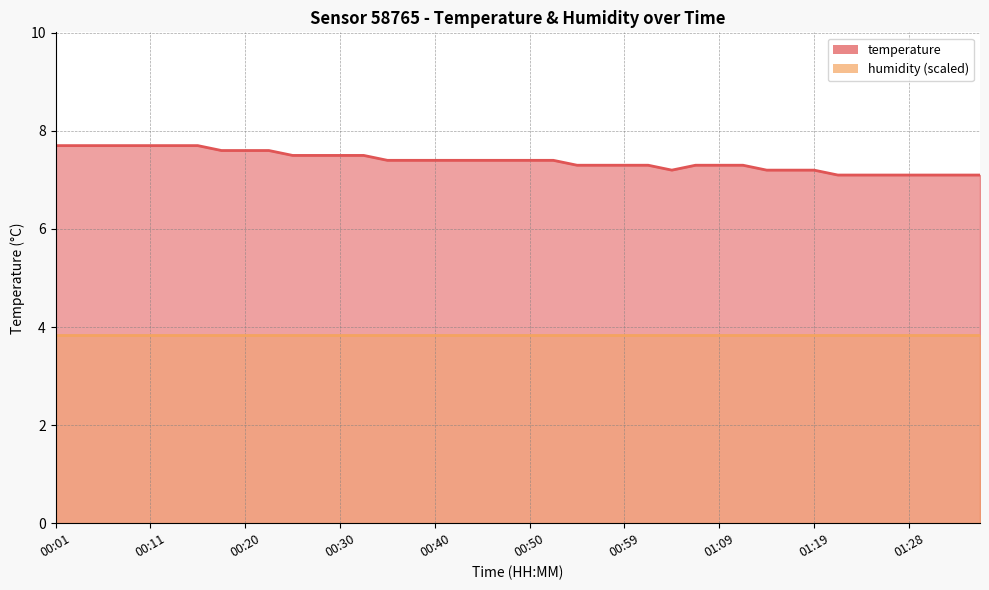

What is the sum of all values?

295.5